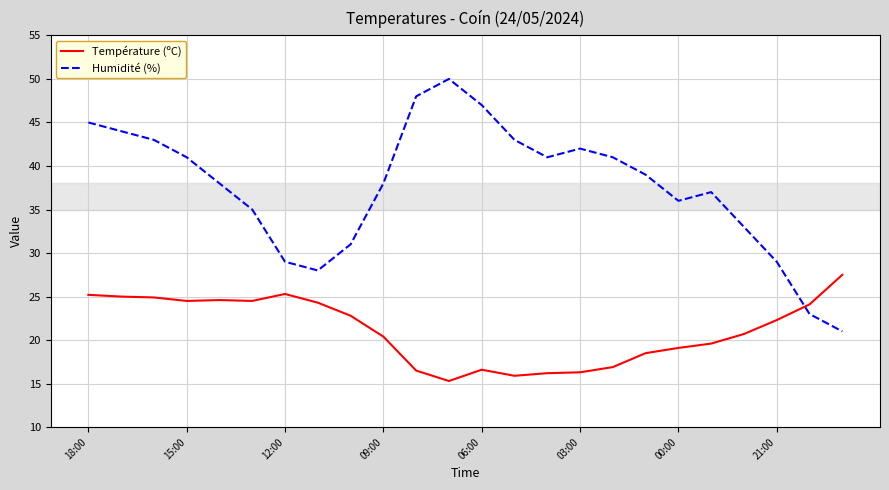

What is the maximum value shown in the chart?

50.0